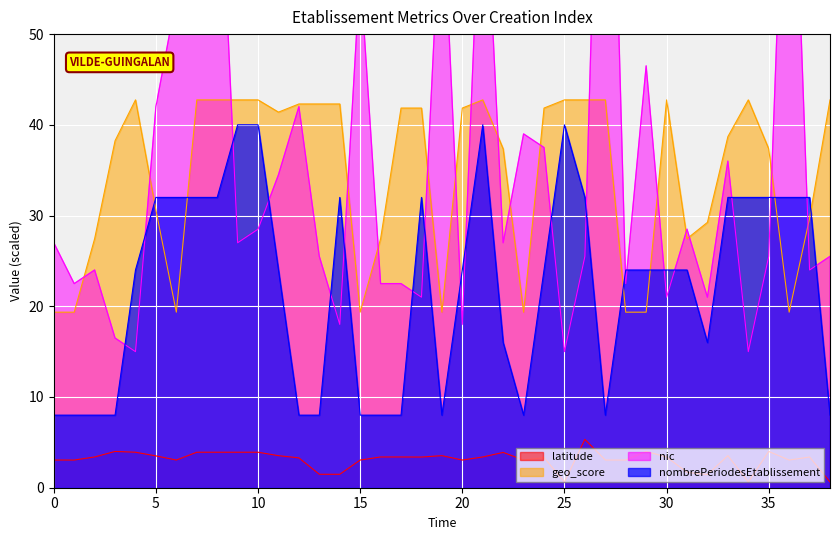

How many values in the nic series exceed 27?

17